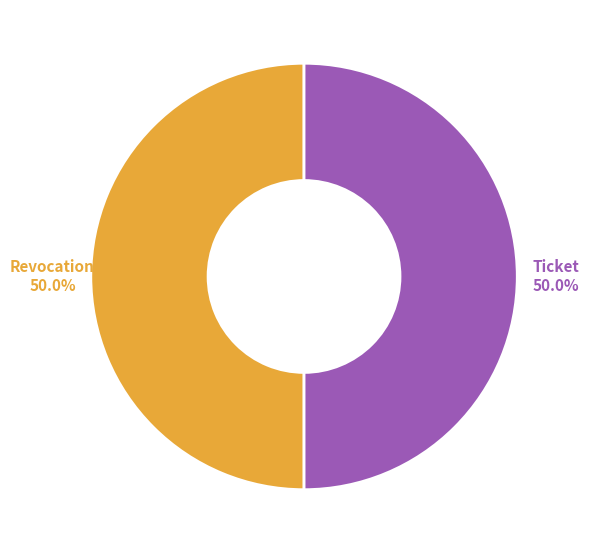

How many slices are in this pie chart?

2